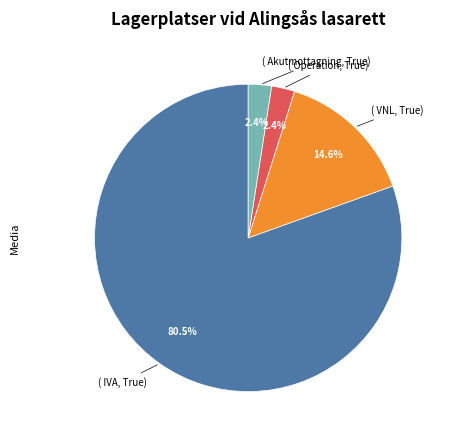

Which slice is the largest?

IVA